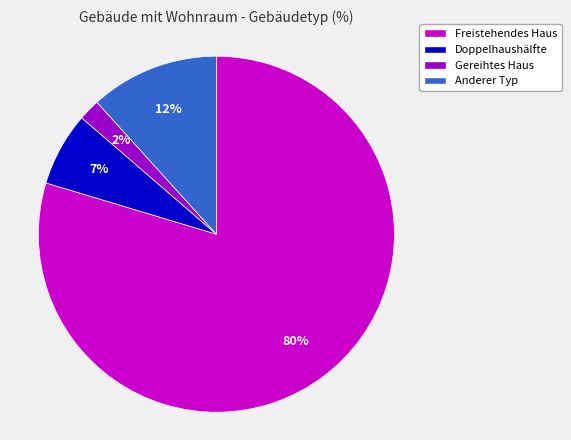

The Doppelhaushälfte slice represents 21% of the pie. True or false?

False